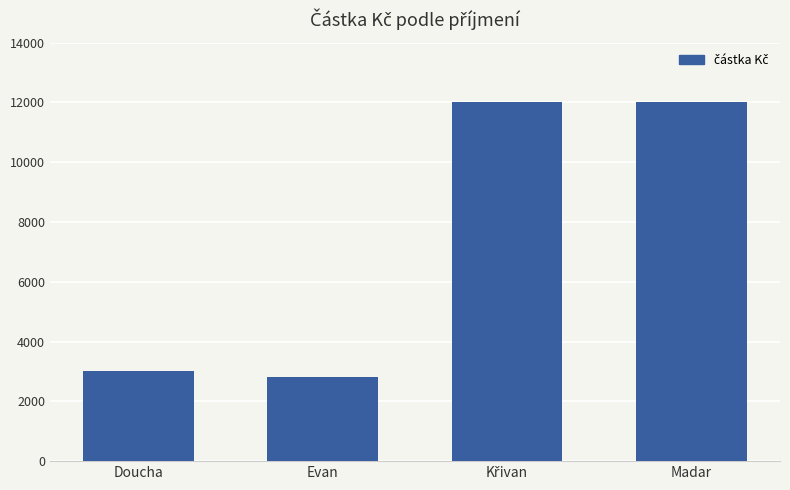

What is the difference between the maximum and second lowest values?

9000